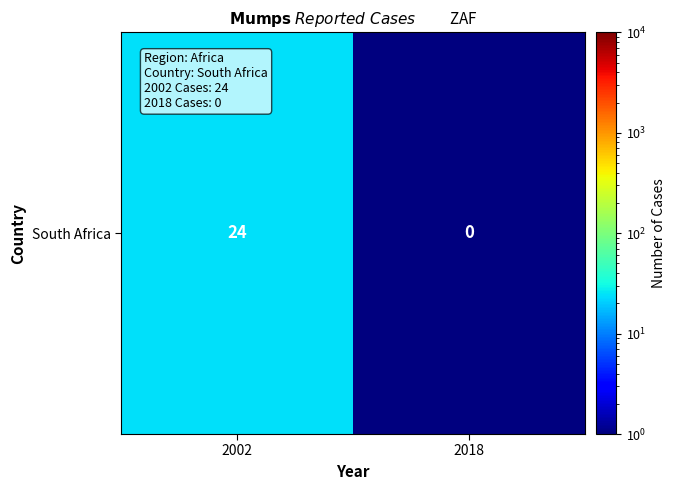

List the labels in order of value, largest first.

2002, 2018